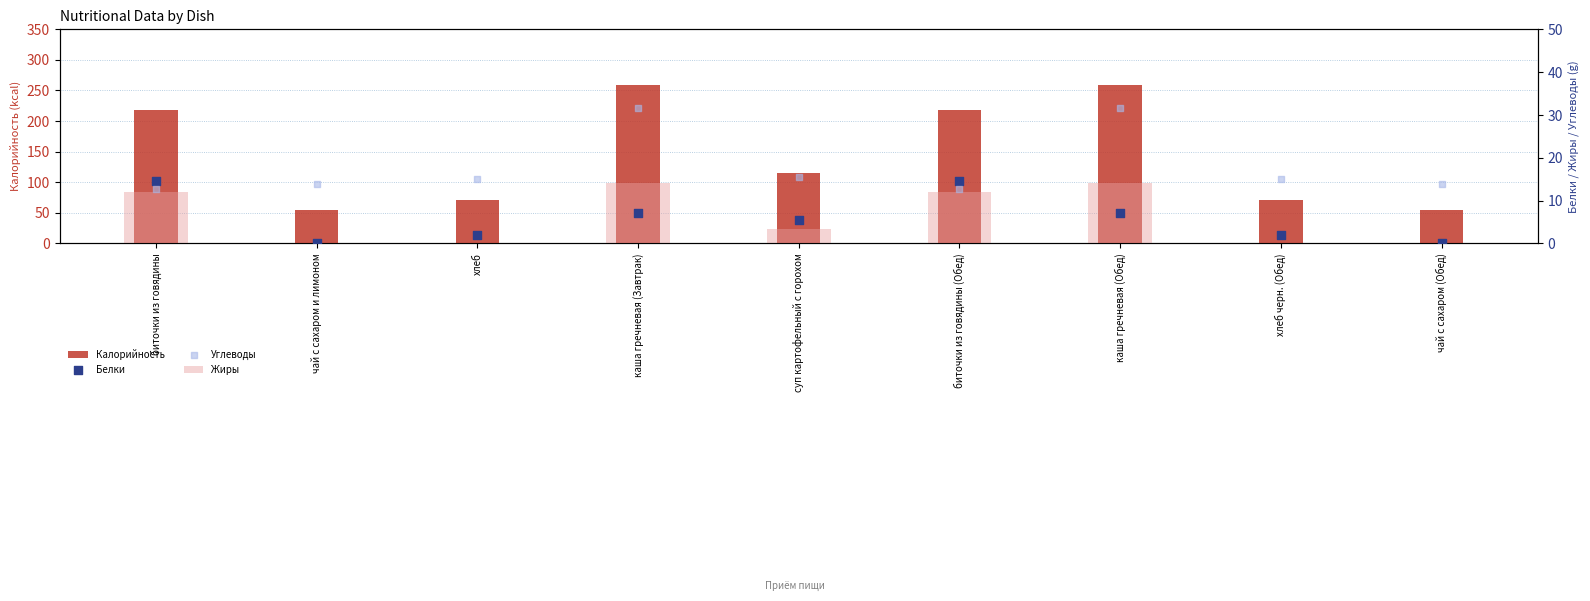

Which series reaches the minimum Y coordinate?

Жиры